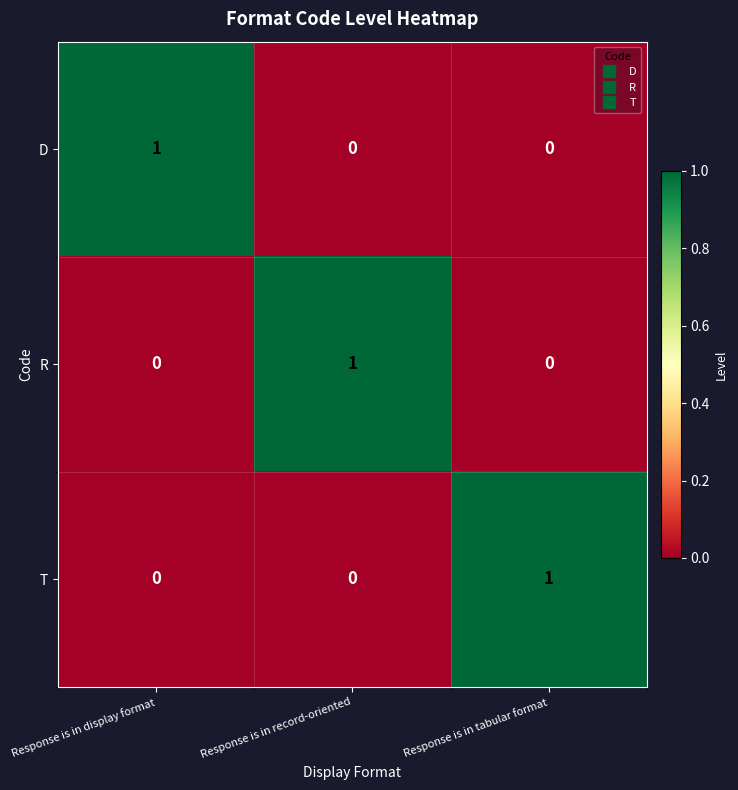

Reading left to right, extract all data points from this chart.

D: Response is in display format=1	Response is in record-oriented=0	Response is in tabular format=0
R: Response is in display format=0	Response is in record-oriented=1	Response is in tabular format=0
T: Response is in display format=0	Response is in record-oriented=0	Response is in tabular format=1